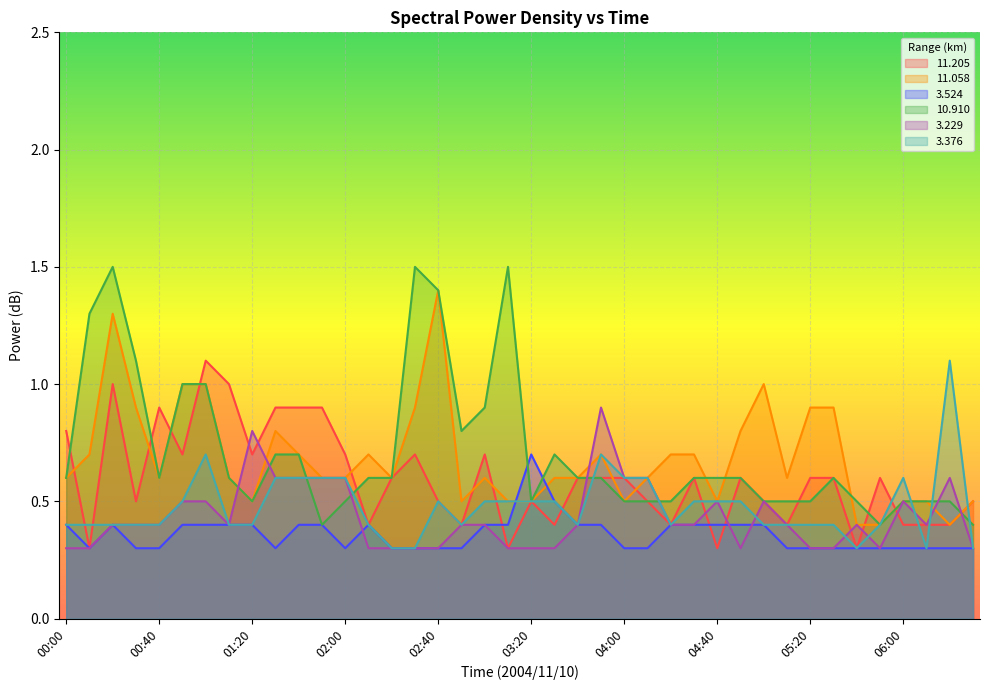

Read the  10.910 value at 00:50.

1.0